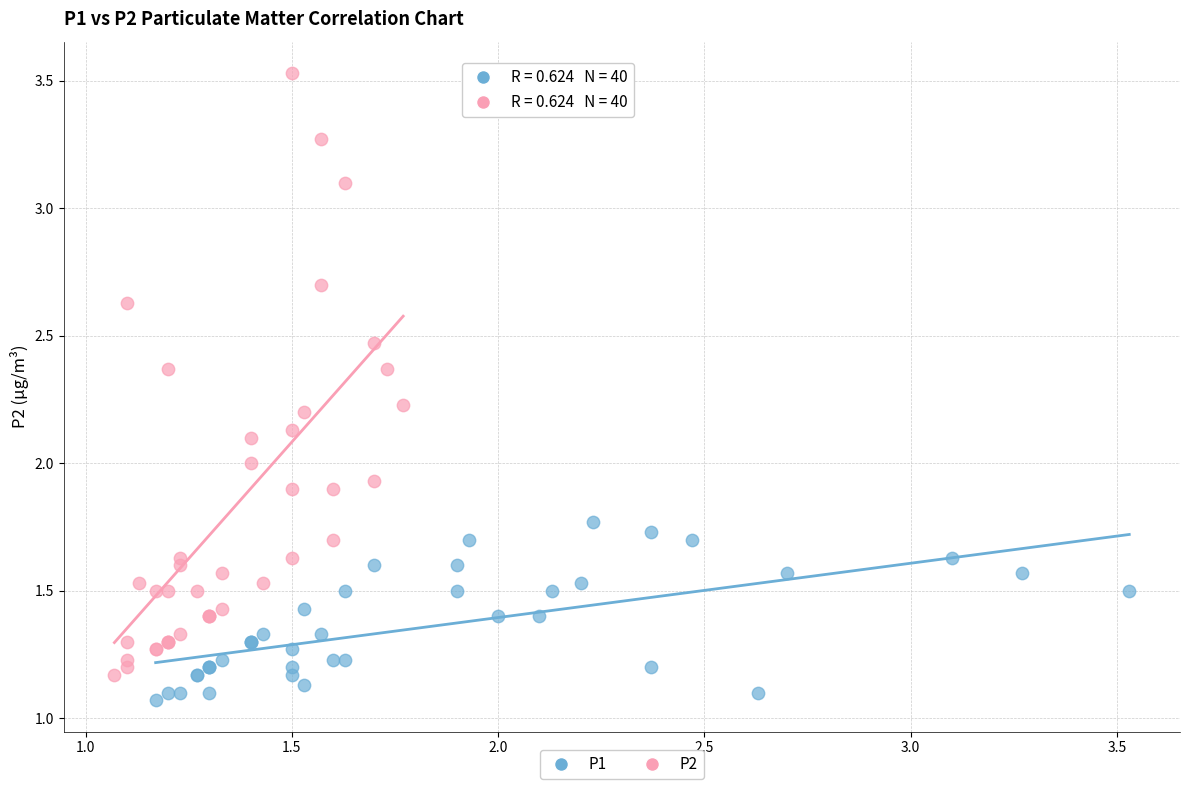

Which series contains the highest Y value?

P2